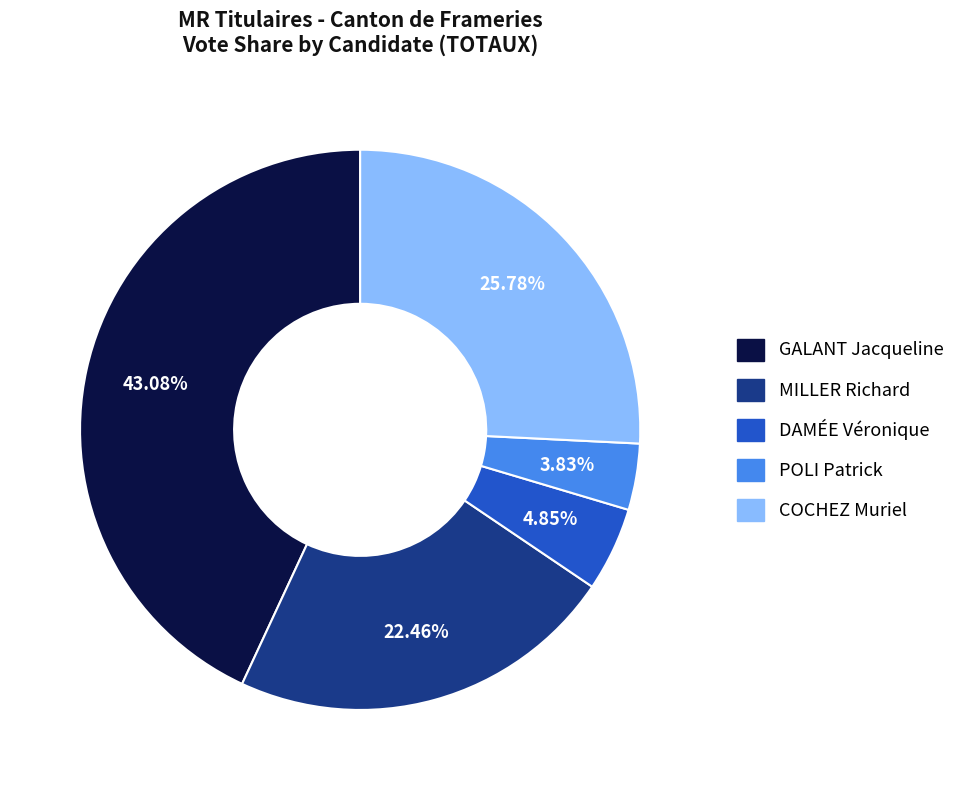

To the nearest percent, what is the difference between the largest and smallest slice percentages?

39%